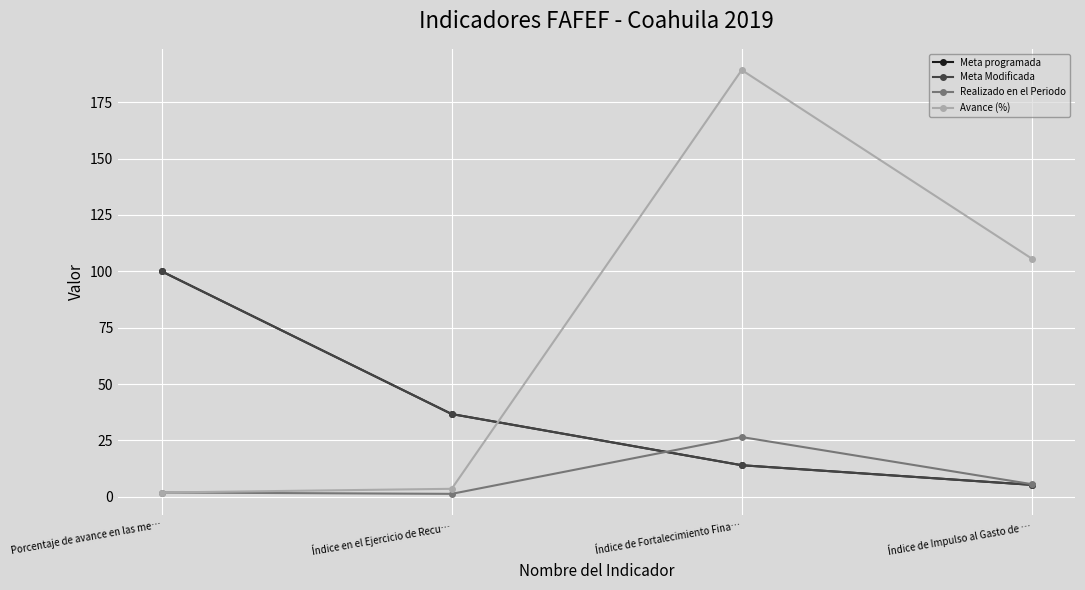

What is the minimum value shown in the chart?

1.3